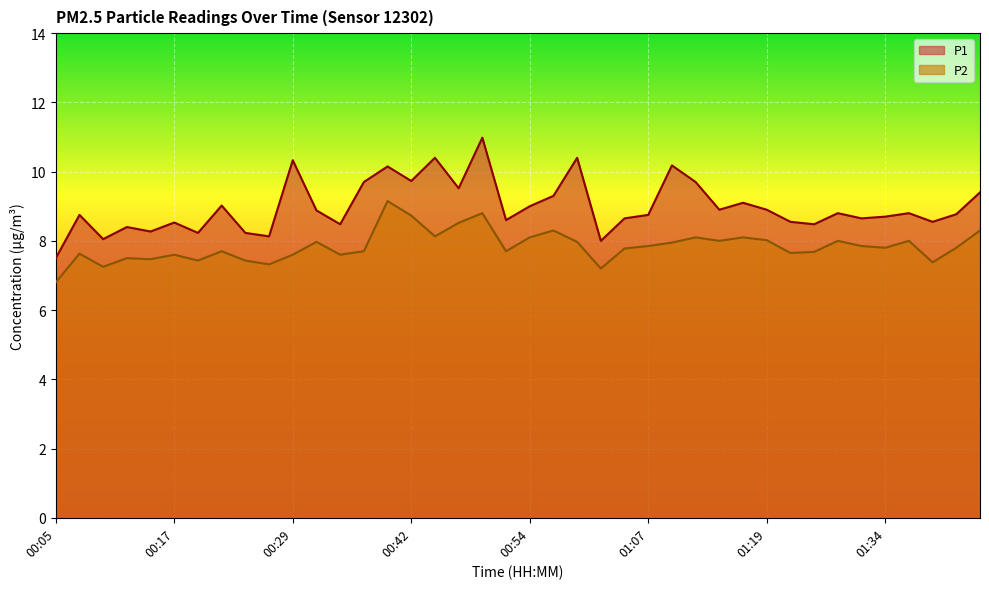

In P1, how many points are higher than both neighbors (excluding endpoints)?

13